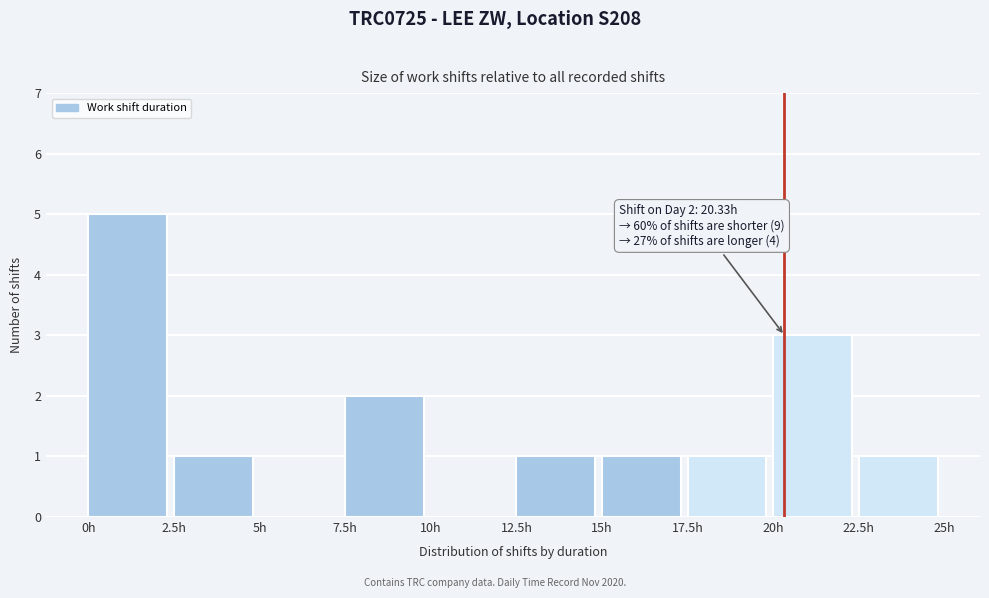

Over which range of the x-axis is the bar tallest?

0.0 to 2.5